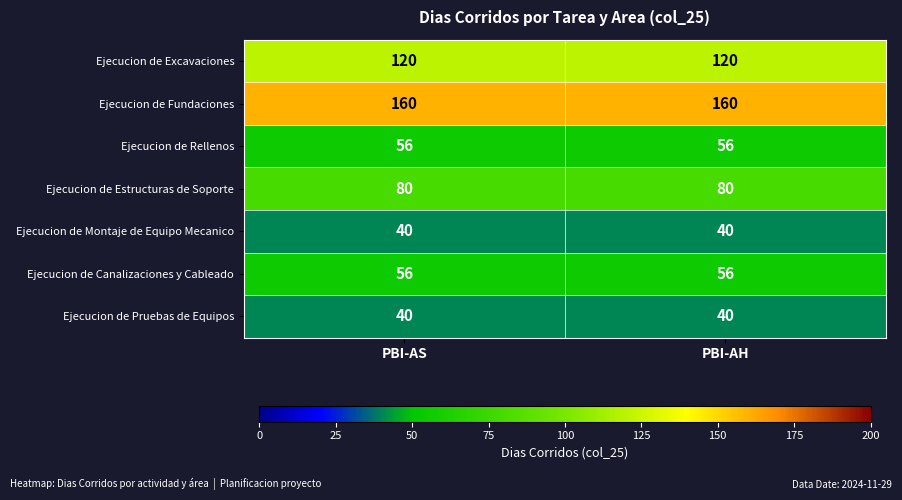

True or false: Ejecucion de Rellenos has a value of 56 at PBI-AH.

True